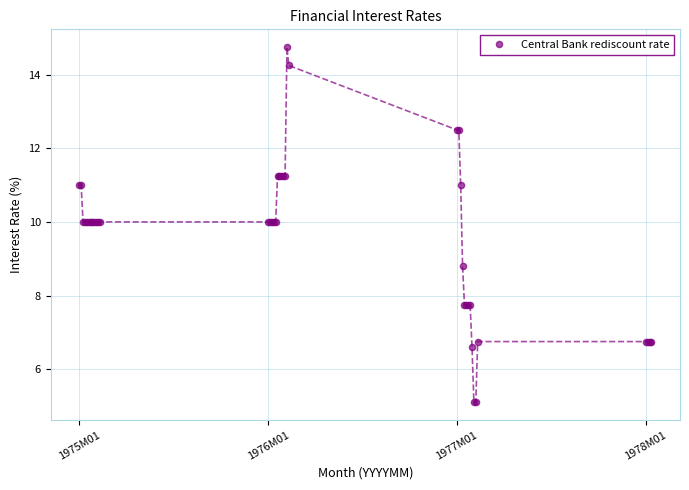

What Y value in the scatter plot is closest to 9?

8.8